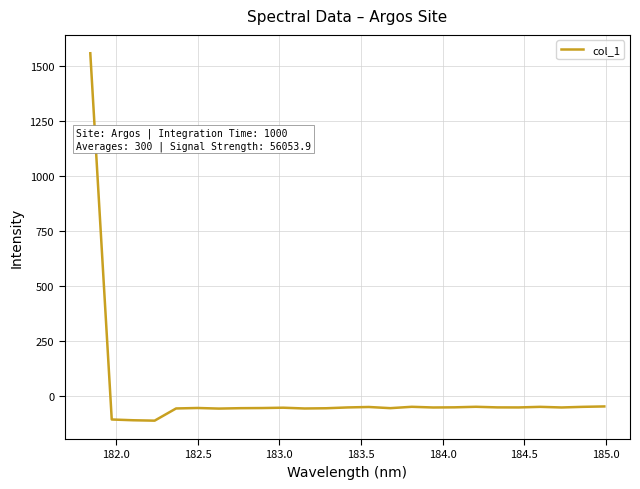

Count the number of data series in this chart.

1